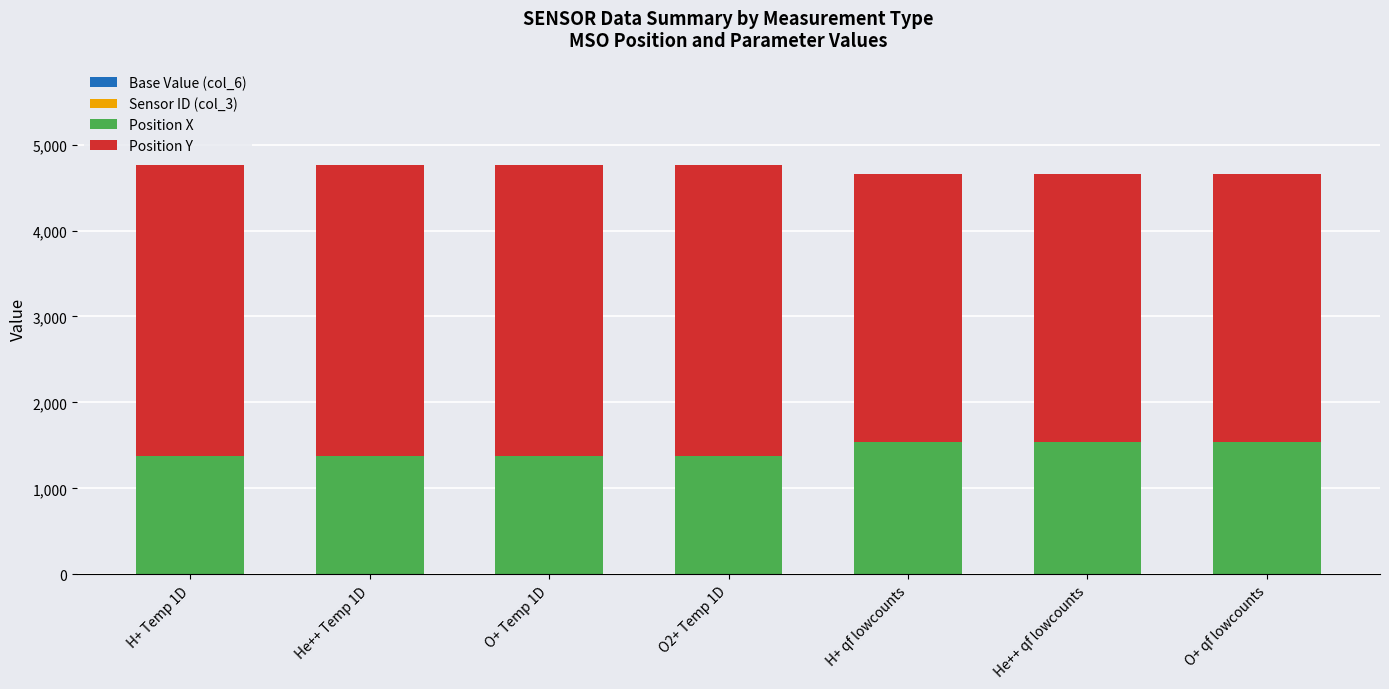

True or false: Position Y has a value of 3384.2 at H+ Temp 1D.

True